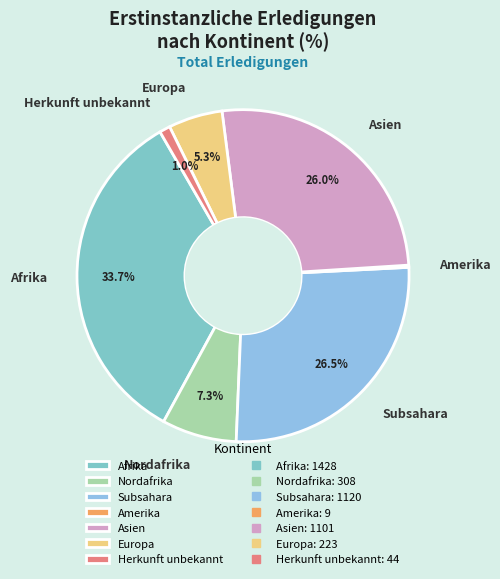

Do Subsahara and Nordafrika together represent more than half of the pie?

No